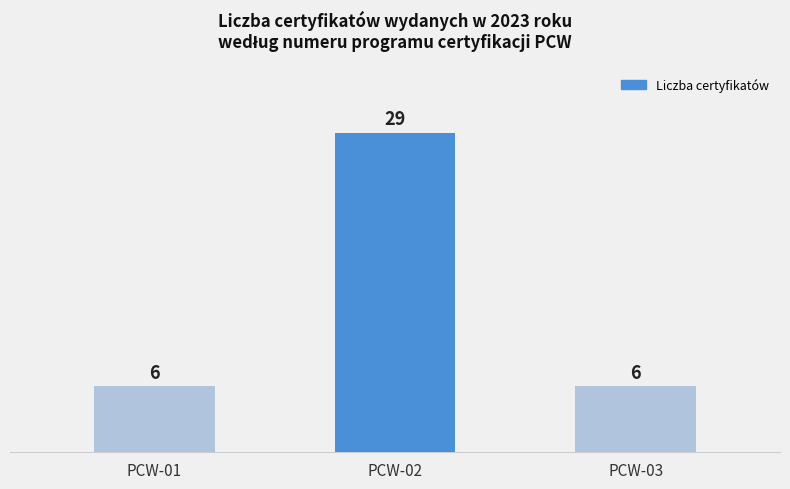

What is the difference between the maximum and minimum values?

23